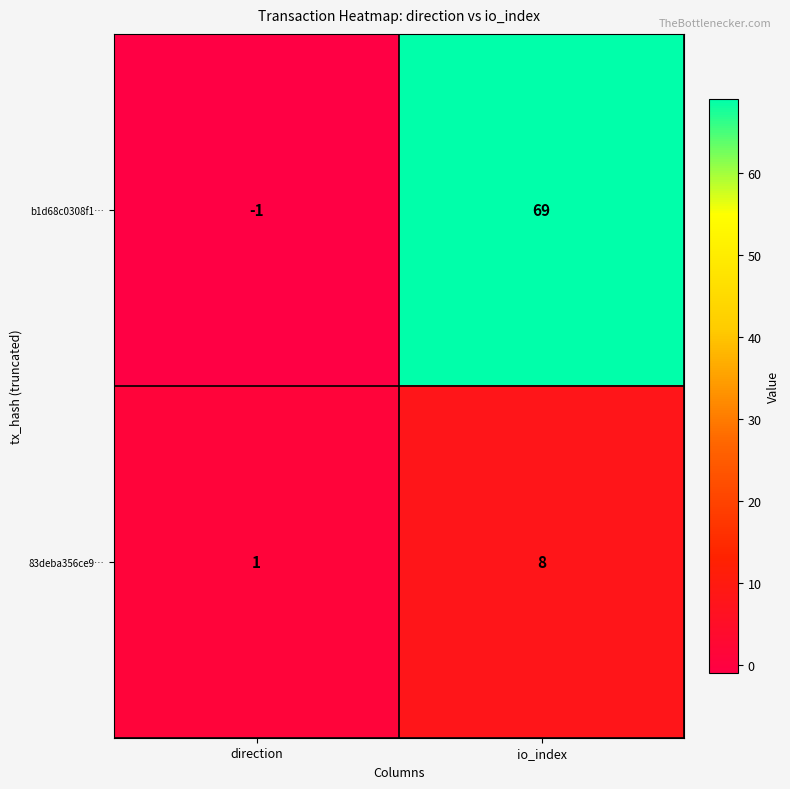

Rank the series by their average value, from lowest to highest.

83deba356ce9…, b1d68c0308f1…